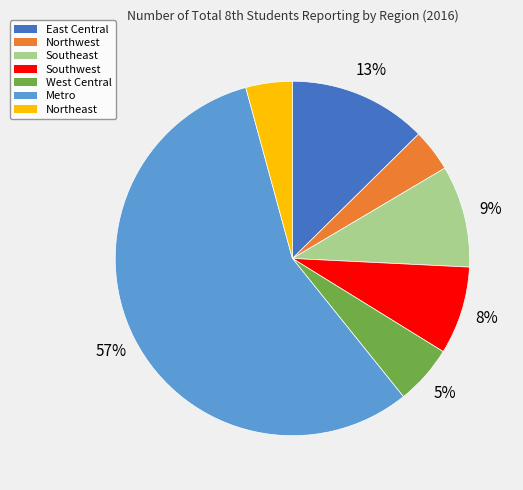

The Northeast slice represents 13% of the pie. True or false?

False